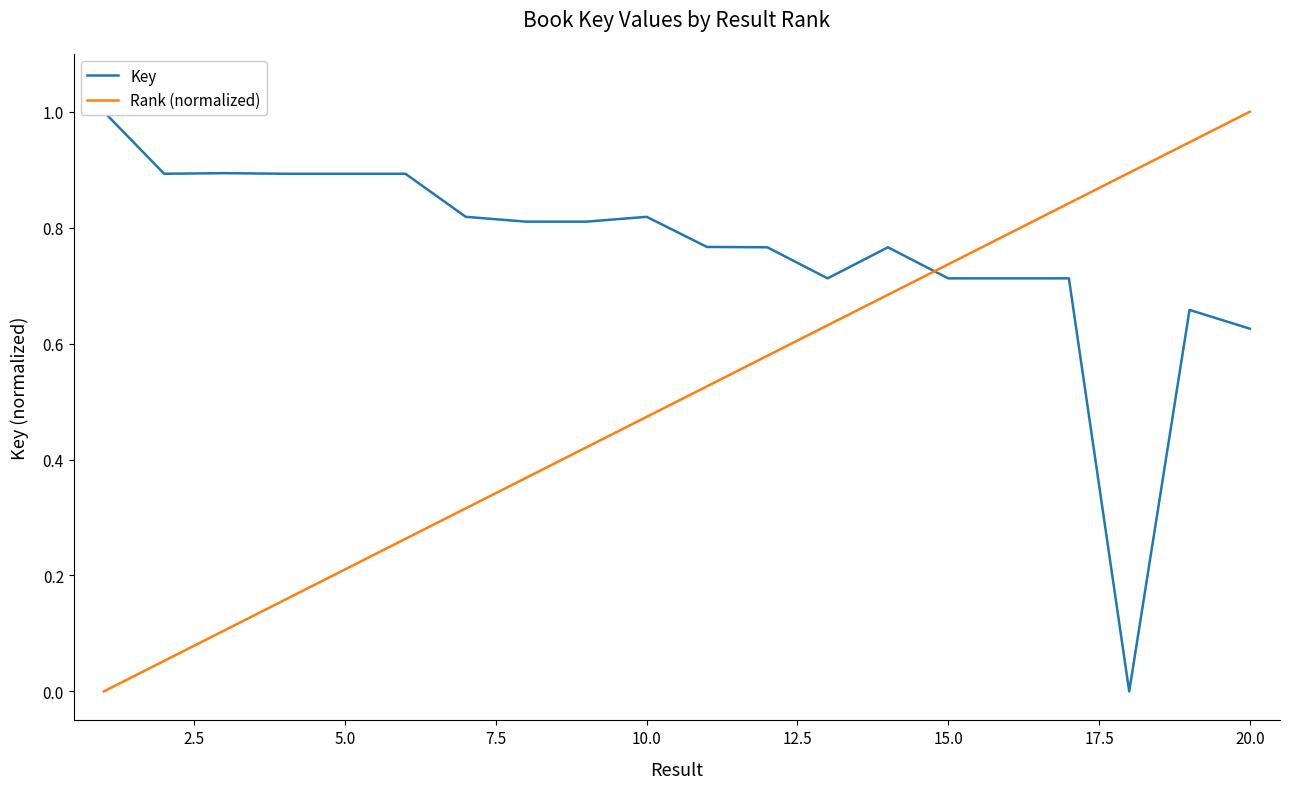

What is the highest value of the Rank (normalized) series?

1.0